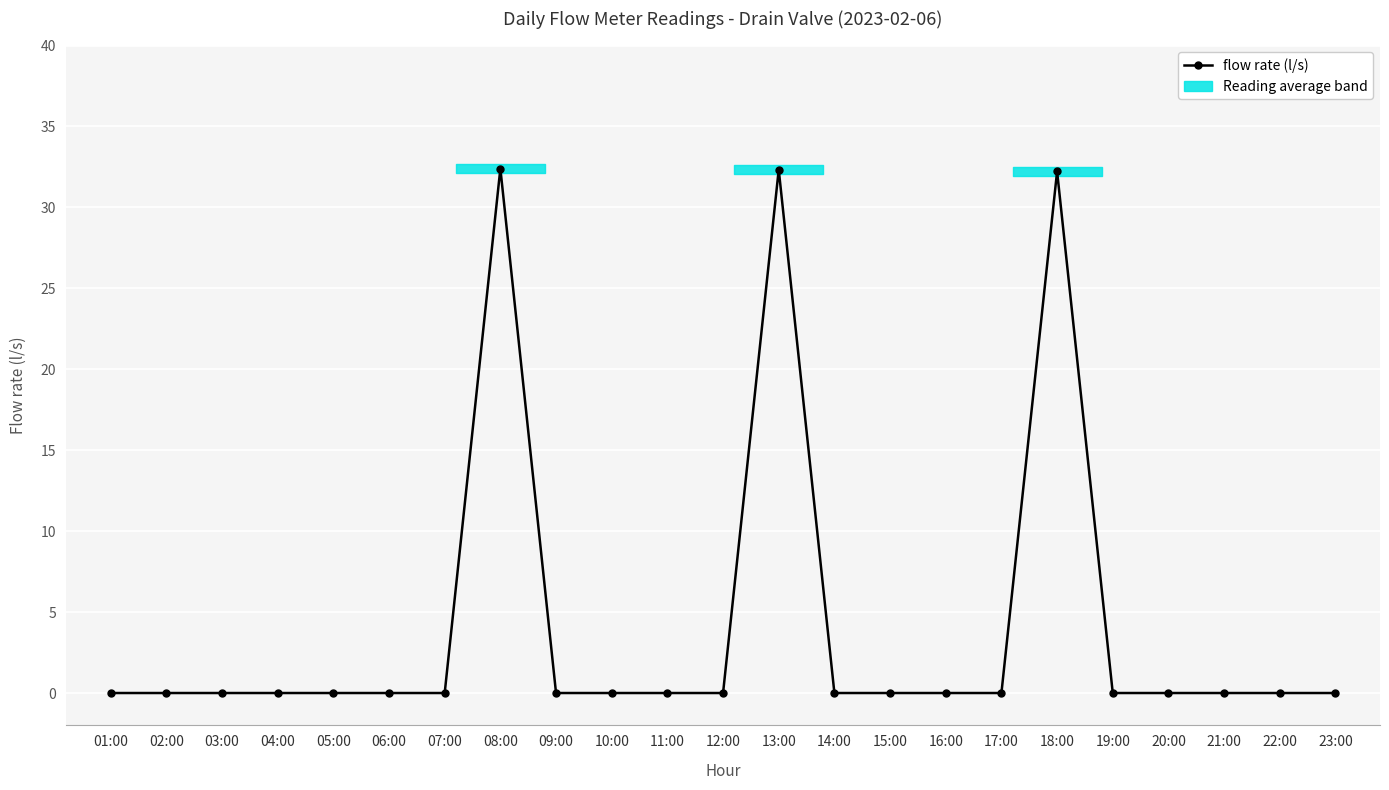

True or false: there are more than 1 points higher than both neighbors.

True